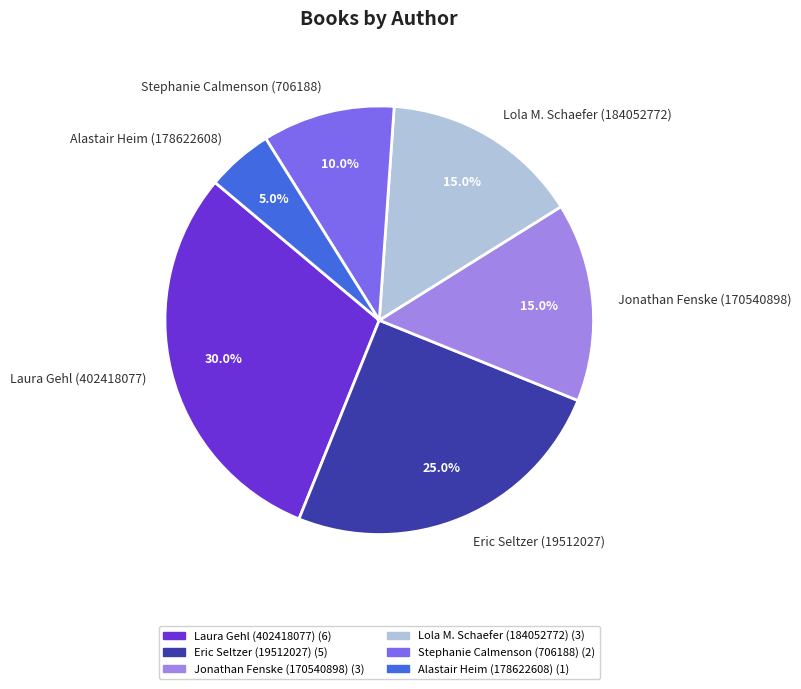

Is it true that Jonathan Fenske (170540898) is 15% of the pie?

True